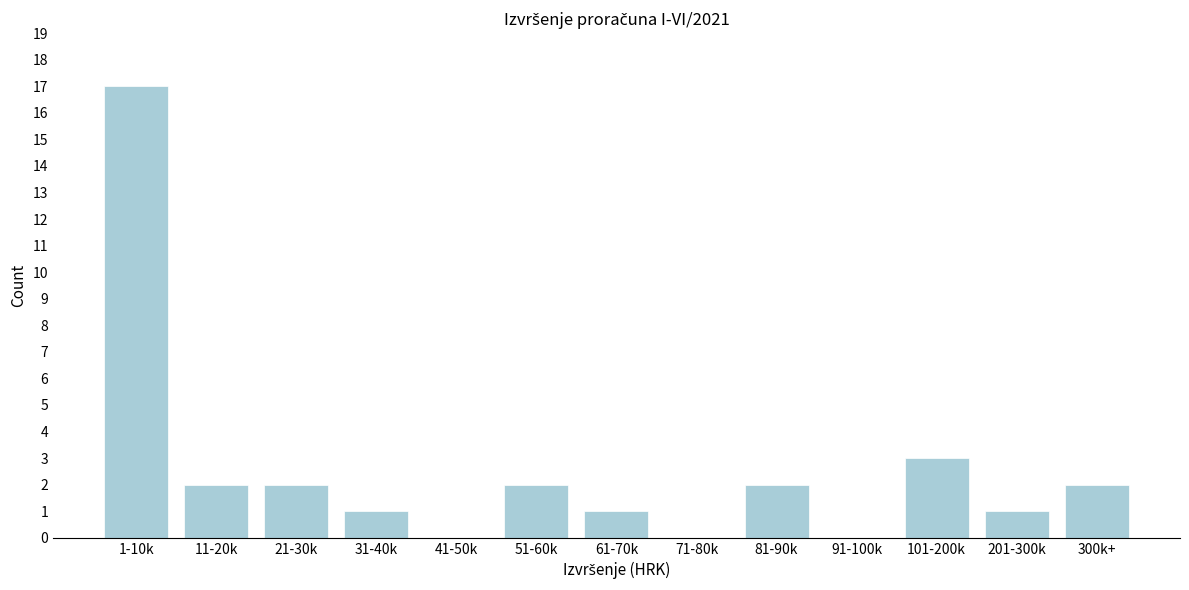

Reading right to left, what are all the values shown in this chart?

300k+=2	201-300k=1	101-200k=3	91-100k=0	81-90k=2	71-80k=0	61-70k=1	51-60k=2	41-50k=0	31-40k=1	21-30k=2	11-20k=2	1-10k=17